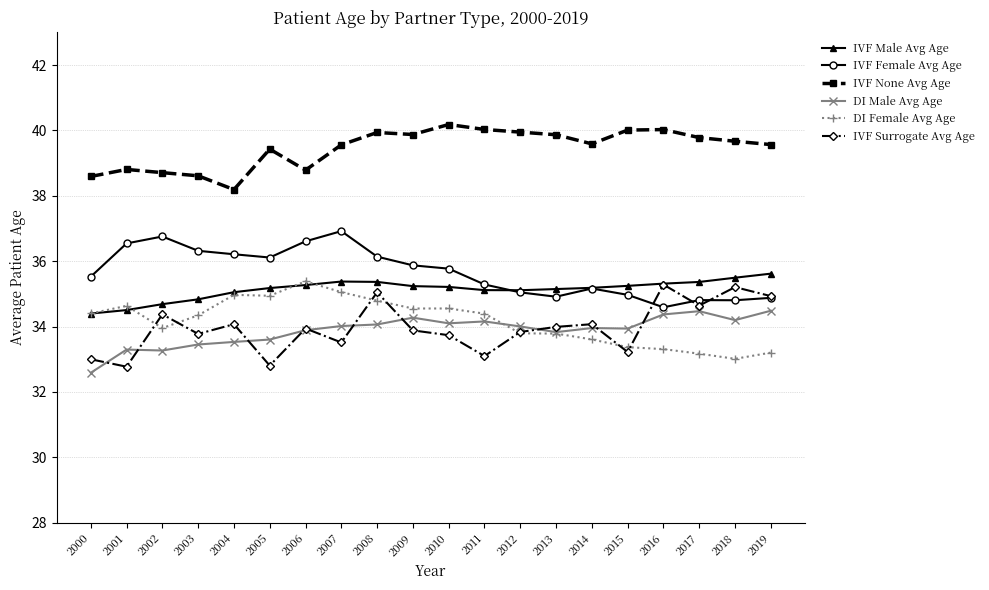

True or false: IVF Surrogate Avg Age and DI Female Avg Age cross at least once.

True